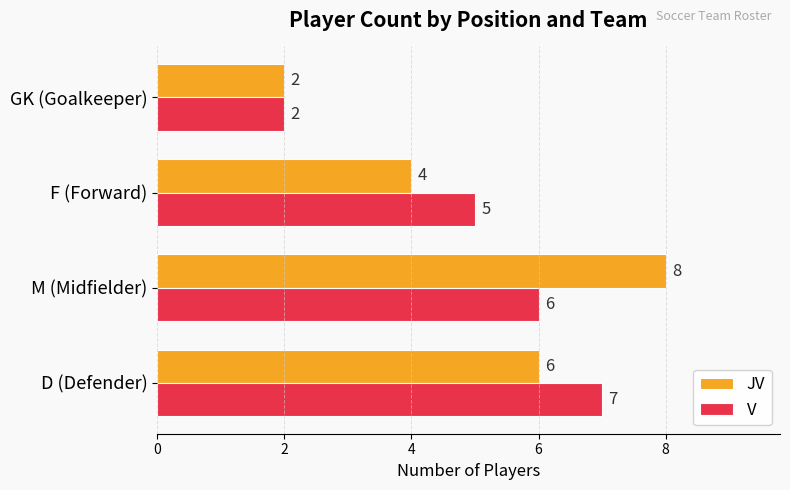

What are all the series names shown in the legend?

JV, V